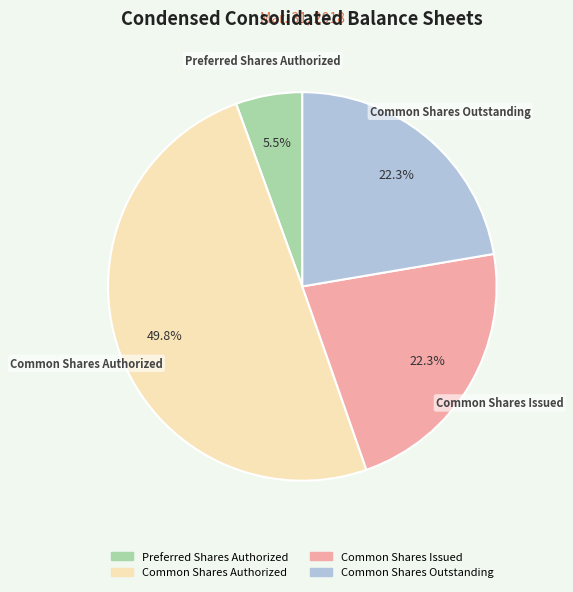

The Common Shares Outstanding slice represents 22% of the pie. True or false?

True